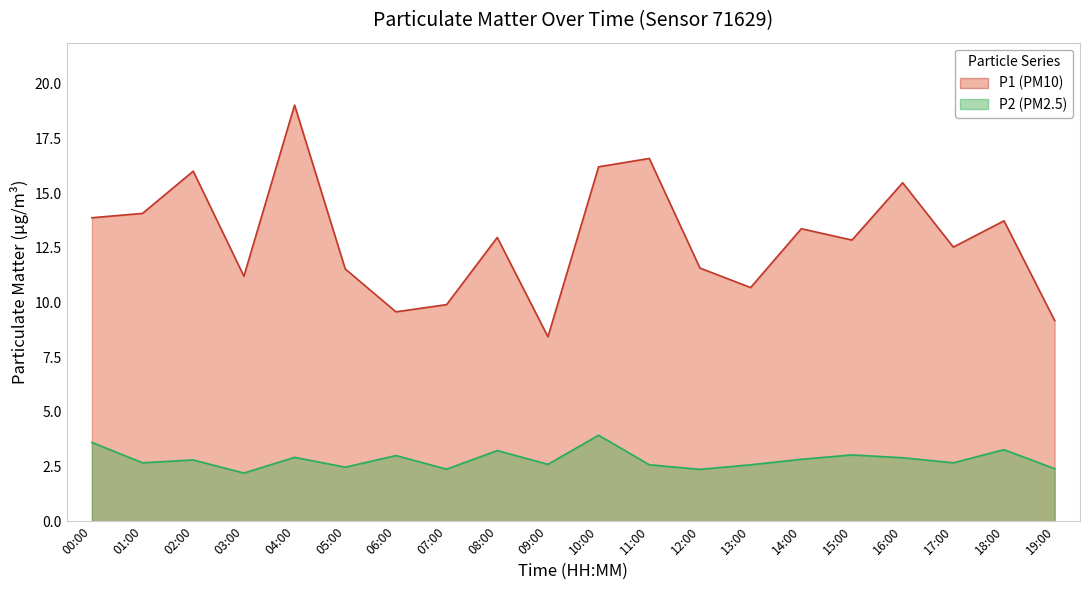

What is the label of the 12th point from the right?

08:00